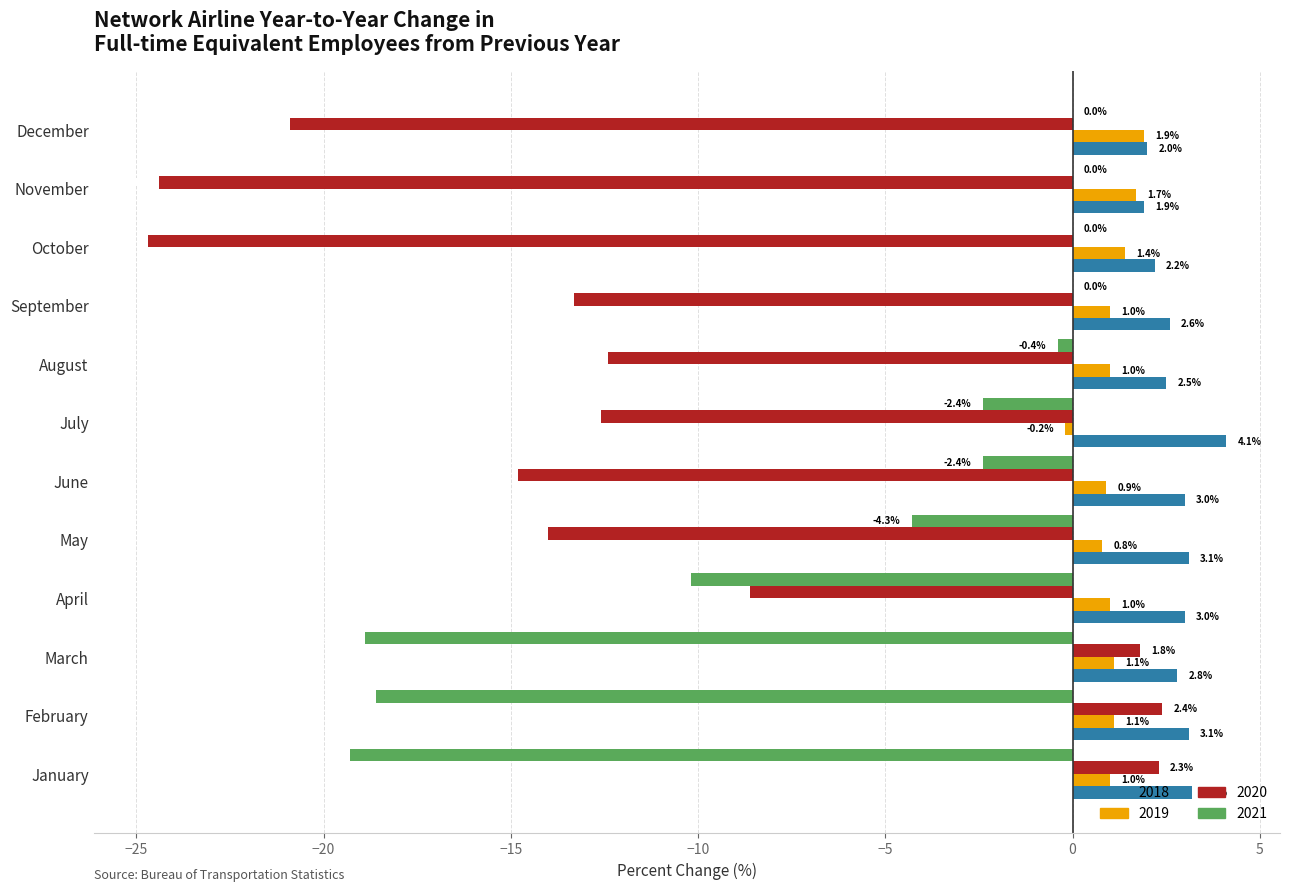

True or false: 2021 has a value of 7.4 at December.

False